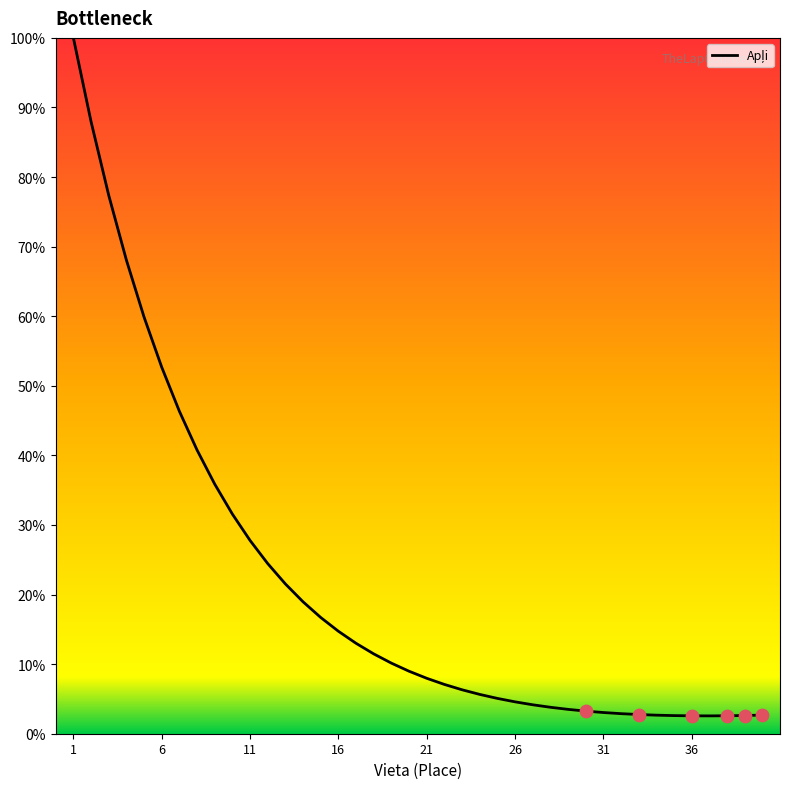

What is the smallest value displayed?

2.6